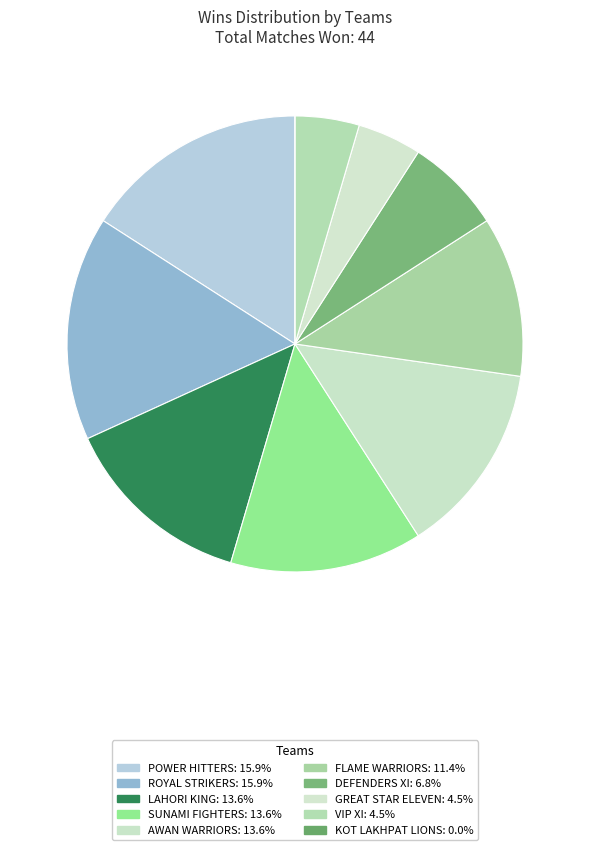

What is the change in value from FLAME WARRIORS to DEFENDERS XI?

-2